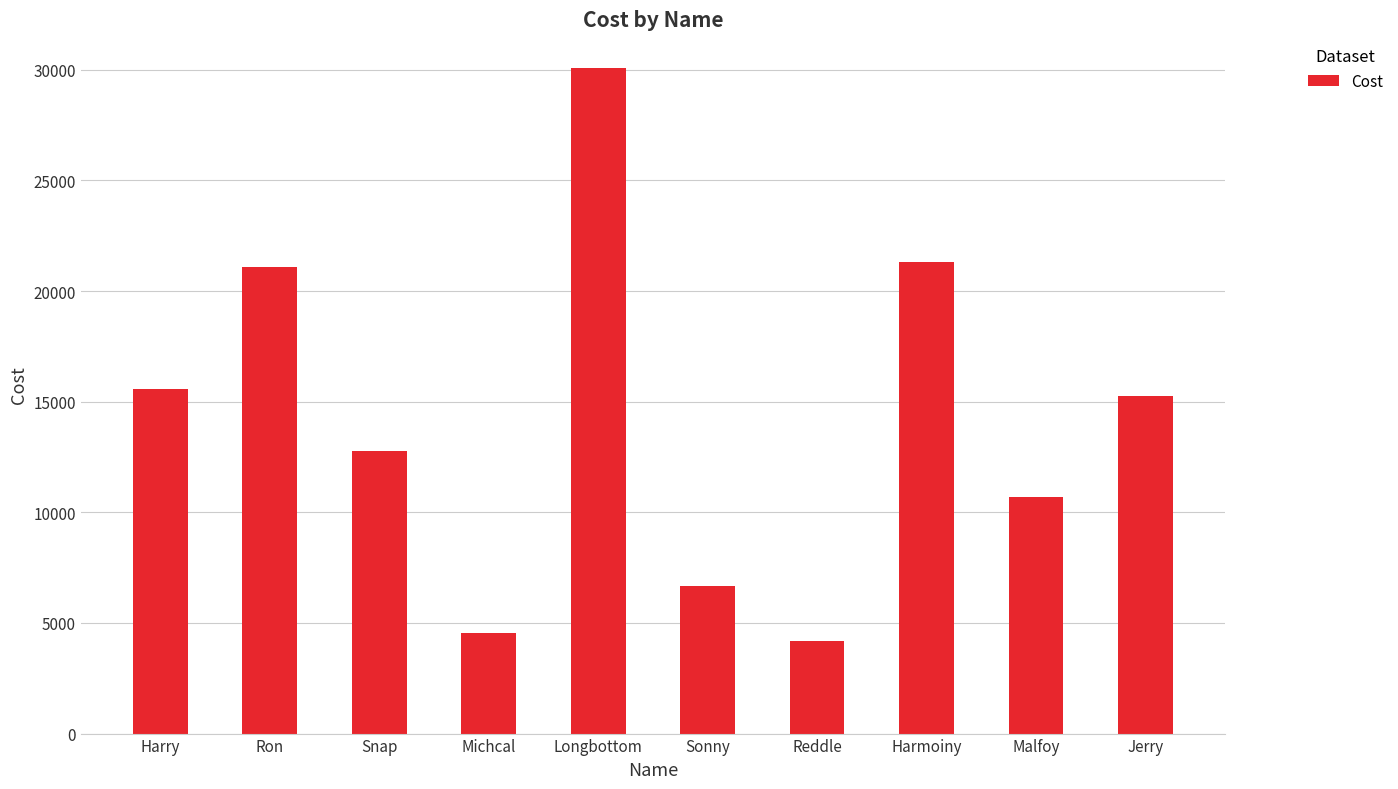

What is the ratio of the value at Harry to the value at Ron?

0.7